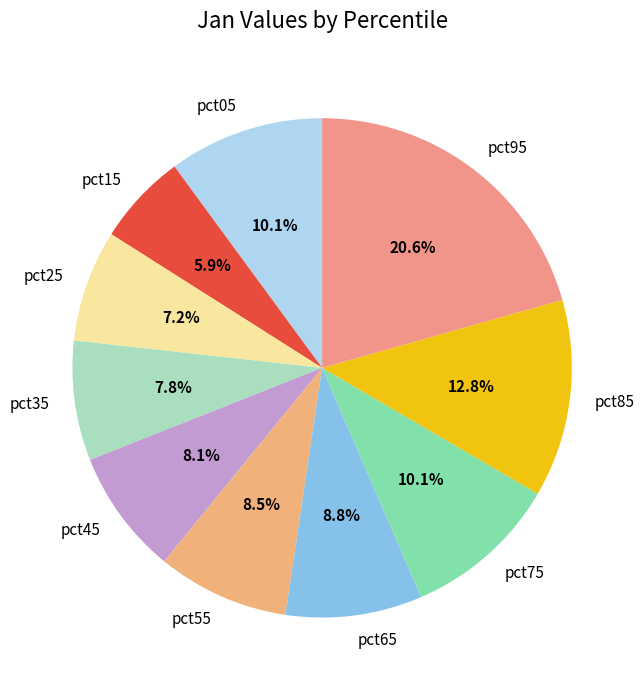

Do pct85 and pct45 together represent more than half of the pie?

No